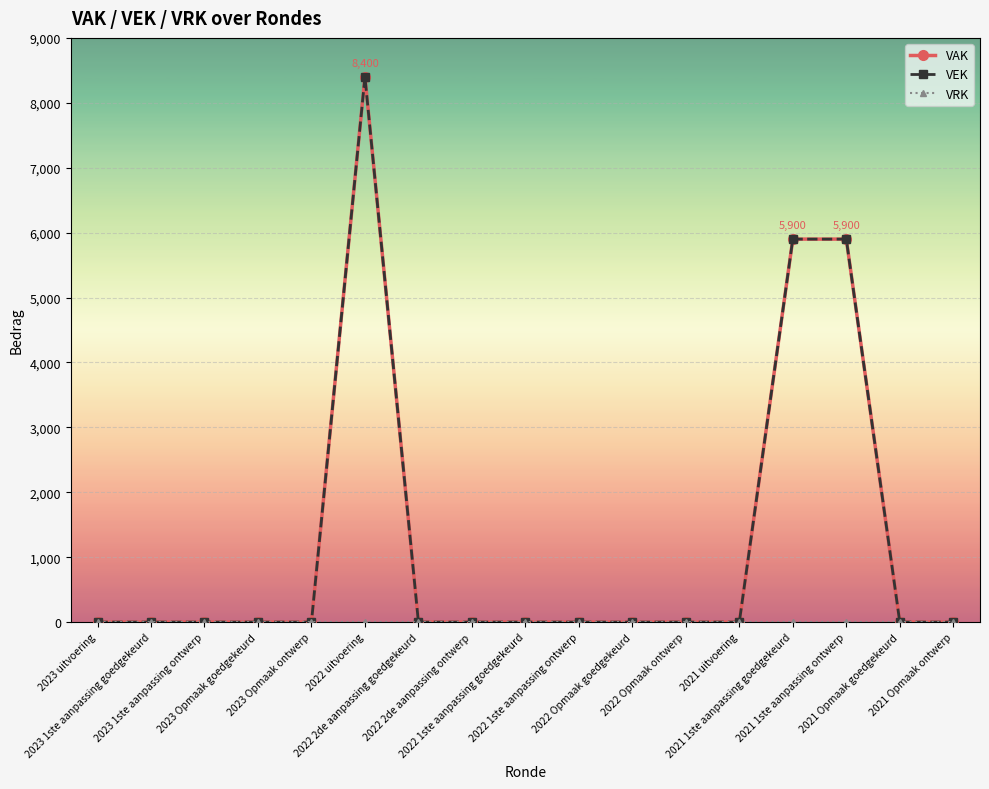

Reading left to right, transcribe all the data shown in this chart.

VAK: 2023 uitvoering=0	2023 1ste aanpassing goedgekeurd=0	2023 1ste aanpassing ontwerp=0	2023 Opmaak goedgekeurd=0	2023 Opmaak ontwerp=0	2022 uitvoering=8400	2022 2de aanpassing goedgekeurd=0	2022 2de aanpassing ontwerp=0	2022 1ste aanpassing goedgekeurd=0	2022 1ste aanpassing ontwerp=0	2022 Opmaak goedgekeurd=0	2022 Opmaak ontwerp=0	2021 uitvoering=0	2021 1ste aanpassing goedgekeurd=5900	2021 1ste aanpassing ontwerp=5900	2021 Opmaak goedgekeurd=0	2021 Opmaak ontwerp=0
VEK: 2023 uitvoering=0	2023 1ste aanpassing goedgekeurd=0	2023 1ste aanpassing ontwerp=0	2023 Opmaak goedgekeurd=0	2023 Opmaak ontwerp=0	2022 uitvoering=8400	2022 2de aanpassing goedgekeurd=0	2022 2de aanpassing ontwerp=0	2022 1ste aanpassing goedgekeurd=0	2022 1ste aanpassing ontwerp=0	2022 Opmaak goedgekeurd=0	2022 Opmaak ontwerp=0	2021 uitvoering=0	2021 1ste aanpassing goedgekeurd=5900	2021 1ste aanpassing ontwerp=5900	2021 Opmaak goedgekeurd=0	2021 Opmaak ontwerp=0
VRK: 2023 uitvoering=0	2023 1ste aanpassing goedgekeurd=0	2023 1ste aanpassing ontwerp=0	2023 Opmaak goedgekeurd=0	2023 Opmaak ontwerp=0	2022 uitvoering=0	2022 2de aanpassing goedgekeurd=0	2022 2de aanpassing ontwerp=0	2022 1ste aanpassing goedgekeurd=0	2022 1ste aanpassing ontwerp=0	2022 Opmaak goedgekeurd=0	2022 Opmaak ontwerp=0	2021 uitvoering=0	2021 1ste aanpassing goedgekeurd=0	2021 1ste aanpassing ontwerp=0	2021 Opmaak goedgekeurd=0	2021 Opmaak ontwerp=0